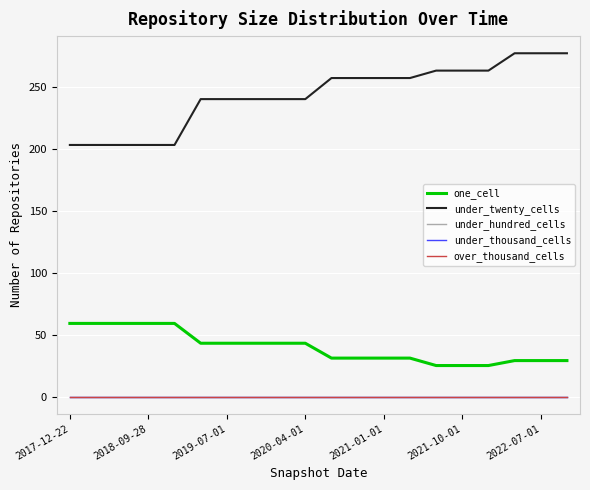

Does the chart have visible grid lines?

Yes